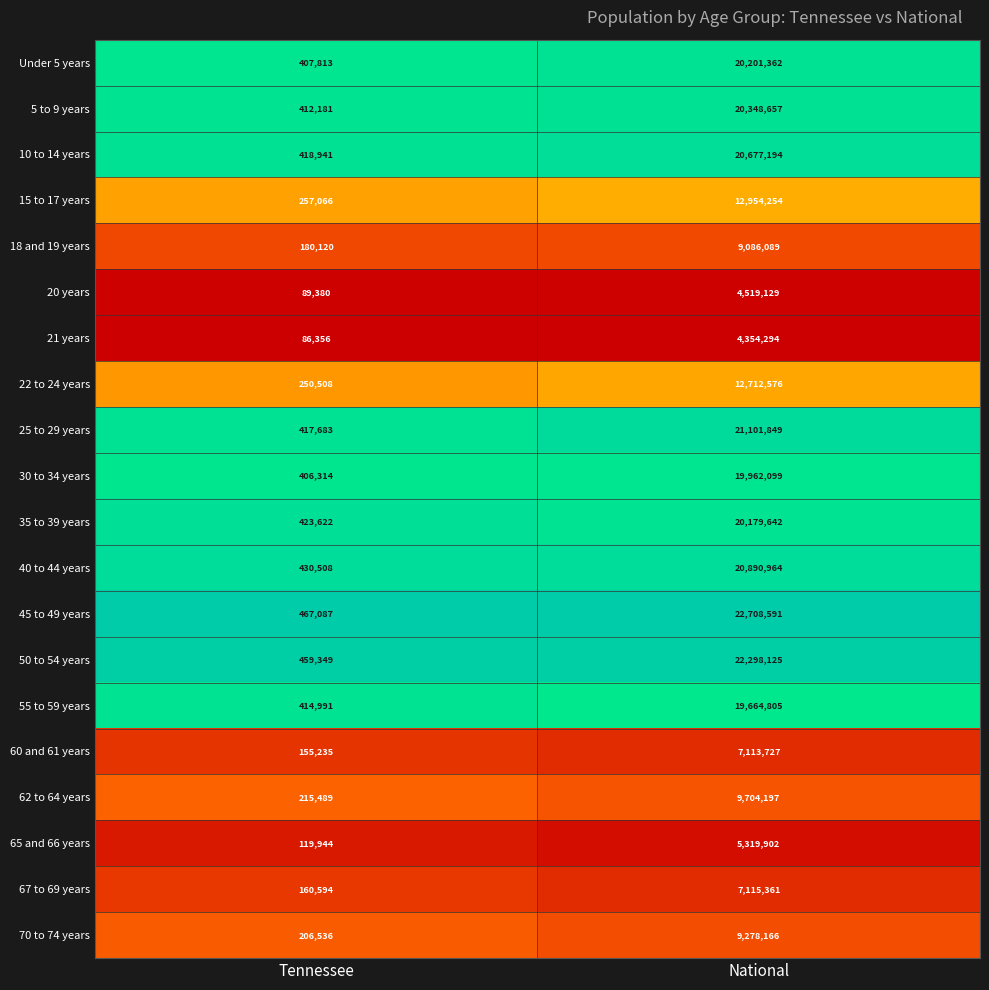

Which category has the highest value across all series?

National